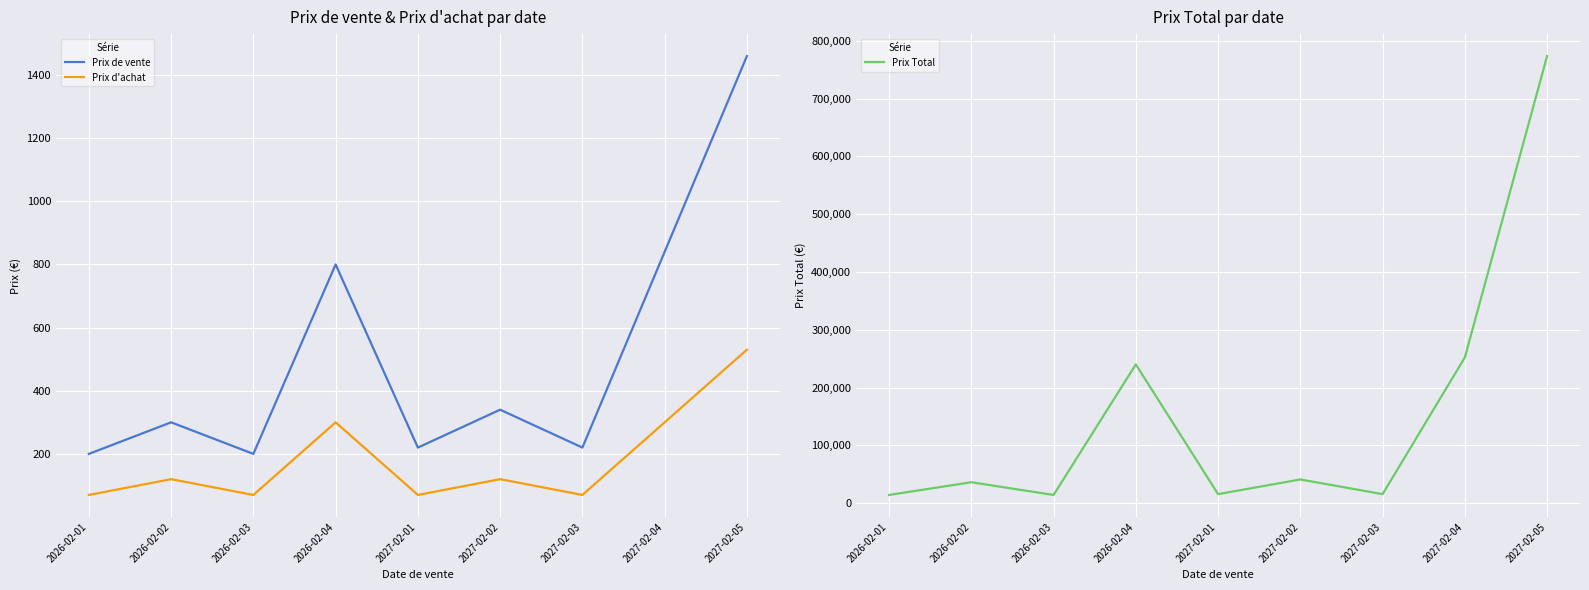

True or false: Prix d'achat and Prix de vente intersect in this chart.

False